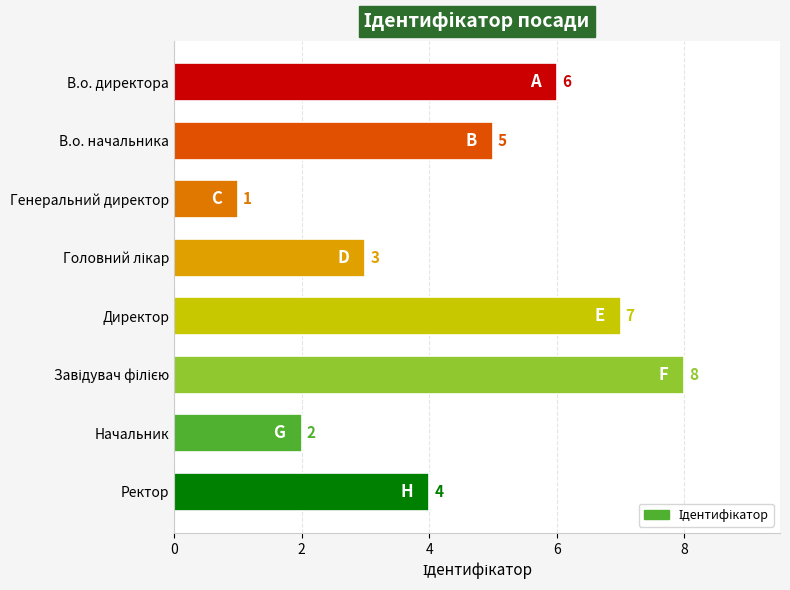

At which category does the chart reach its minimum across all series?

Генеральний директор